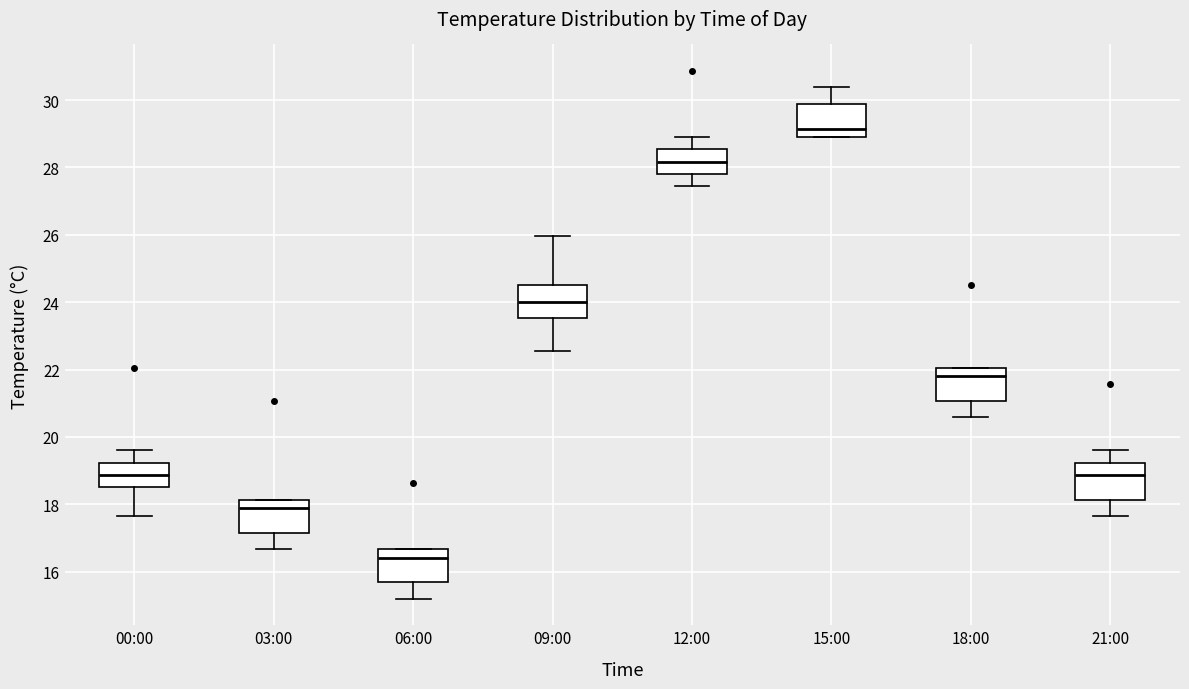

Which box's median line is the highest?

15:00